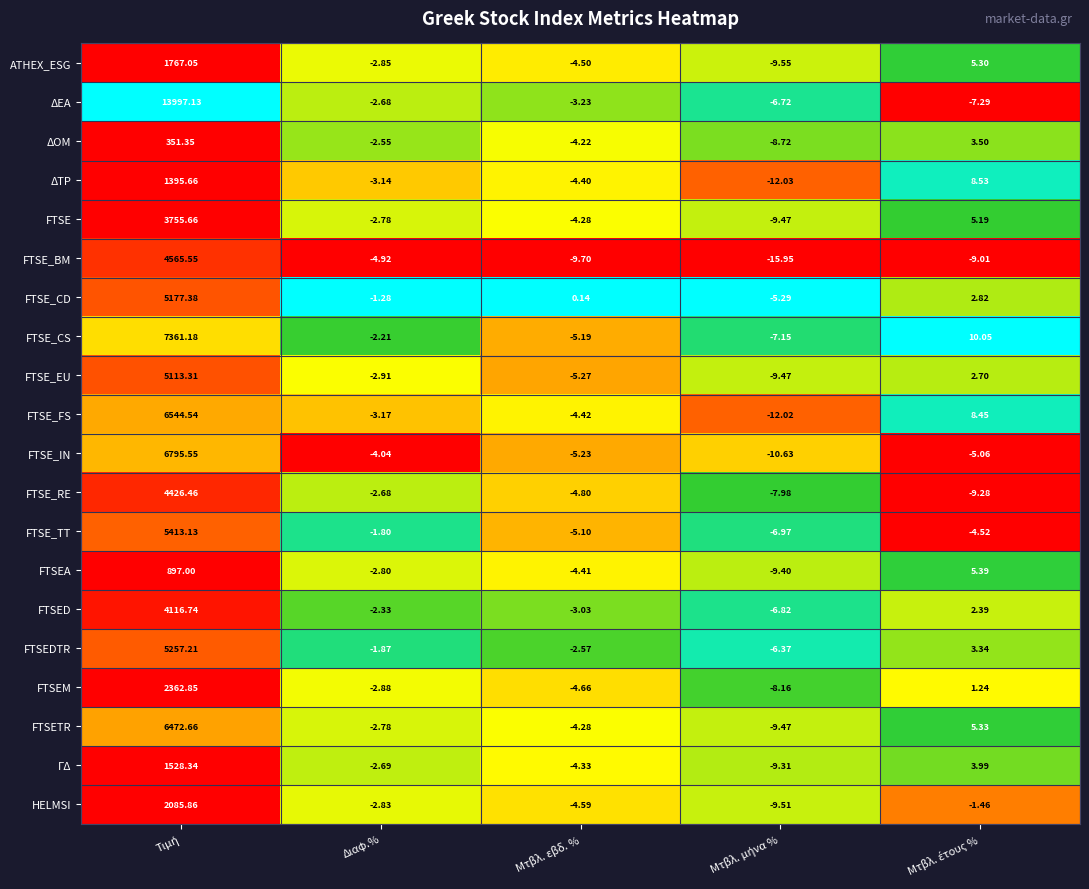

Which series has the widest spread of values?

ΔΕΑ